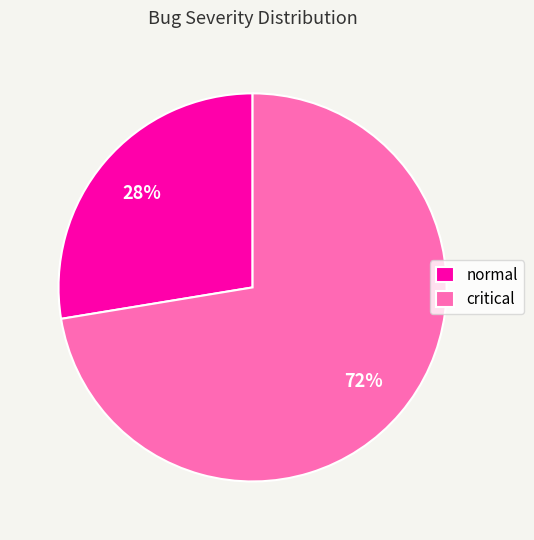

To the nearest percent, what is the average slice percentage?

50%